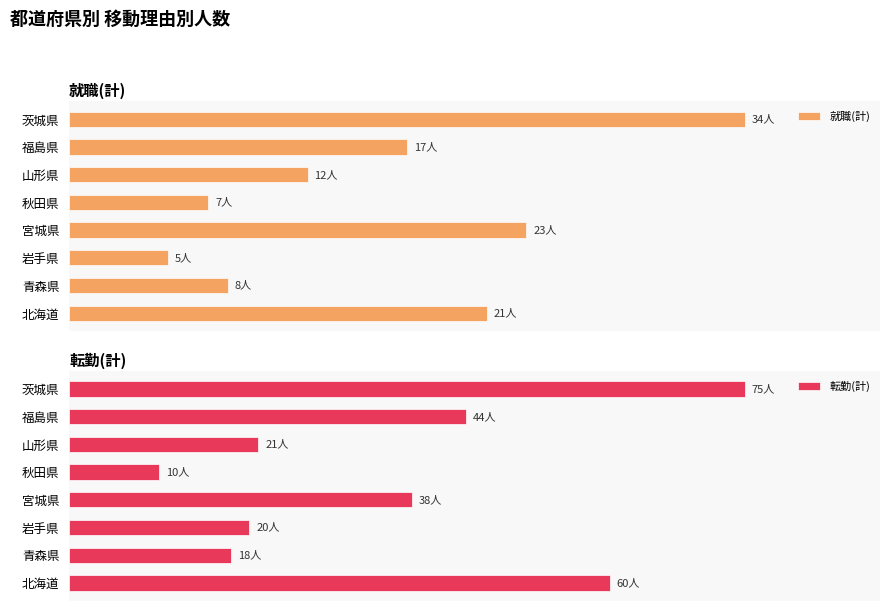

Is it true that 就職(計) equals 15.1 at 青森県?

False